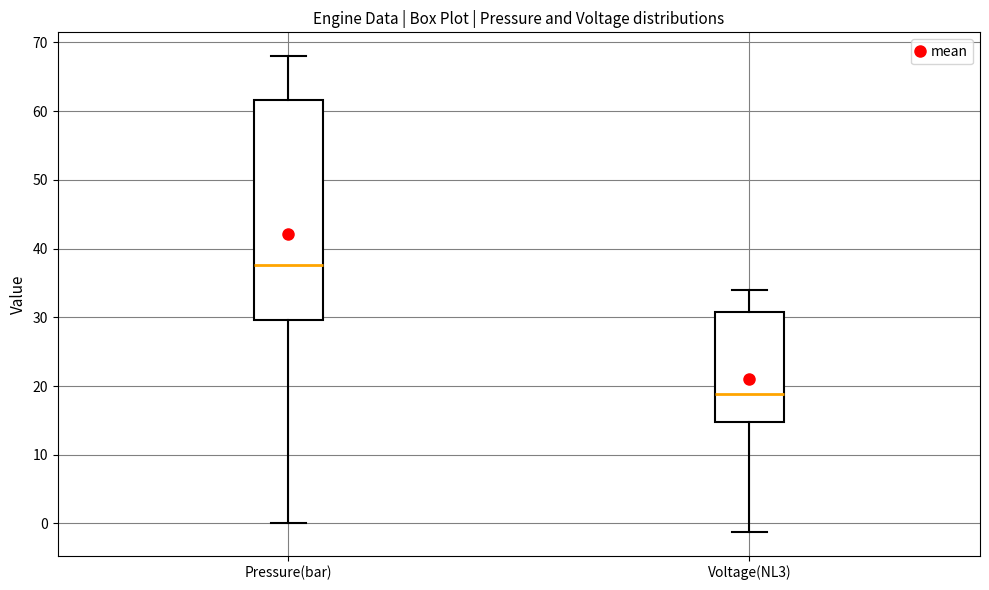

Reading left to right, read every box against the y-axis: the position of its median line, the range the box covers, and the ends of its whiskers. The values are not printed on the chart, so give them approximately, as read against the axis.

Pressure(bar): median 38, box 30 to 62, whiskers 0 to 68
Voltage(NL3): median 19, box 15 to 31, whiskers -1 to 34